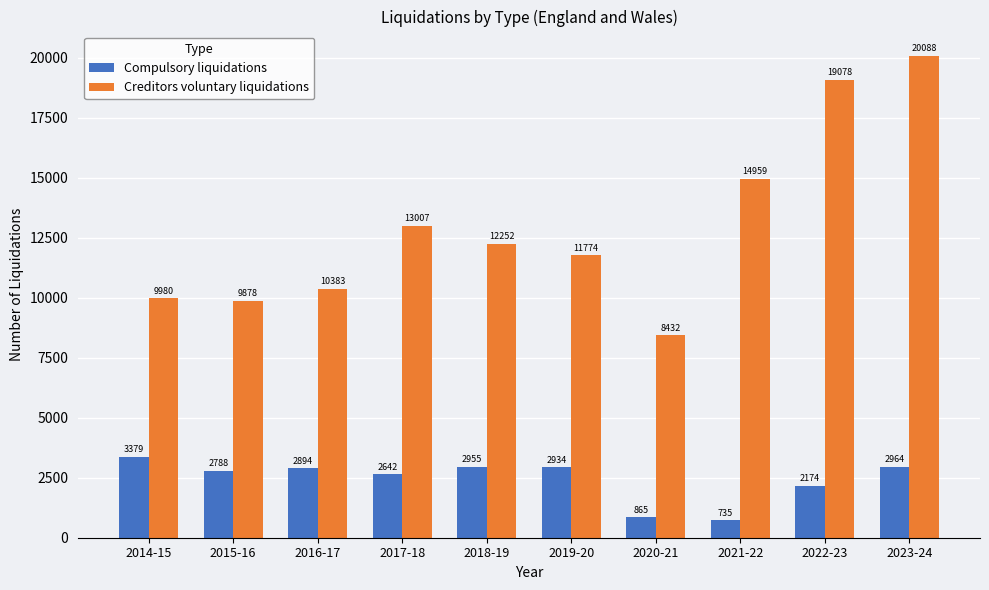

Where is Creditors voluntary liquidations nearest to the value 14260?

2021-22